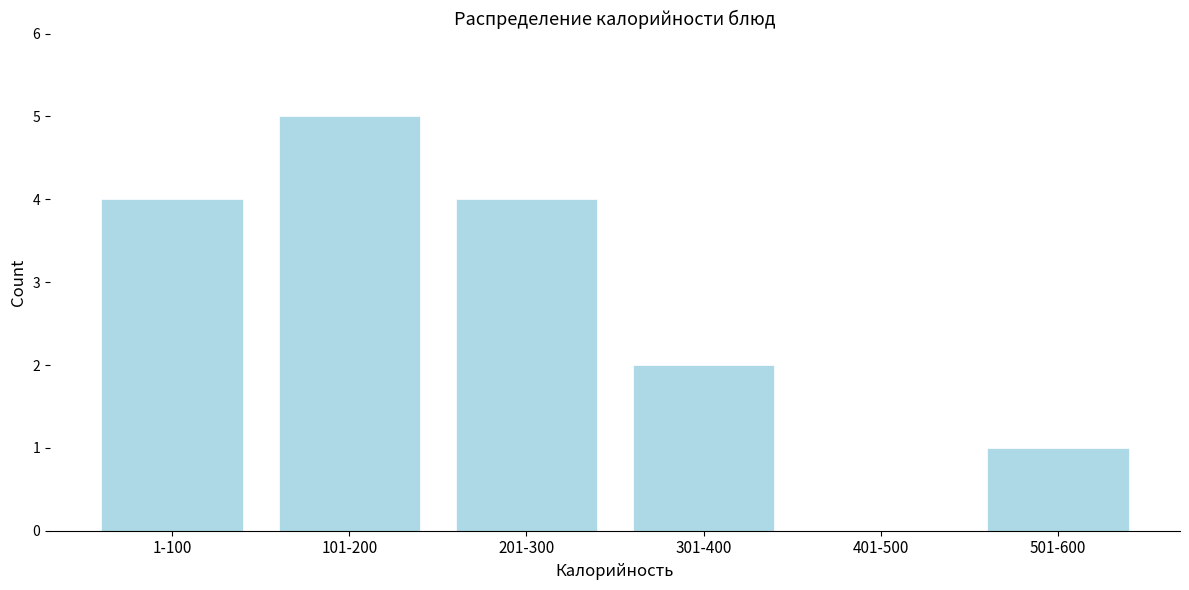

Reading right to left, extract all data points from this chart.

501-600=1	401-500=0	301-400=2	201-300=4	101-200=5	1-100=4